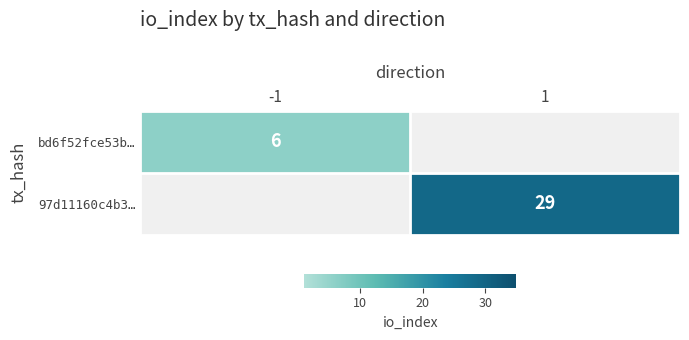

The bd6f52fce53b… series shows 6 at -1. True or false?

True